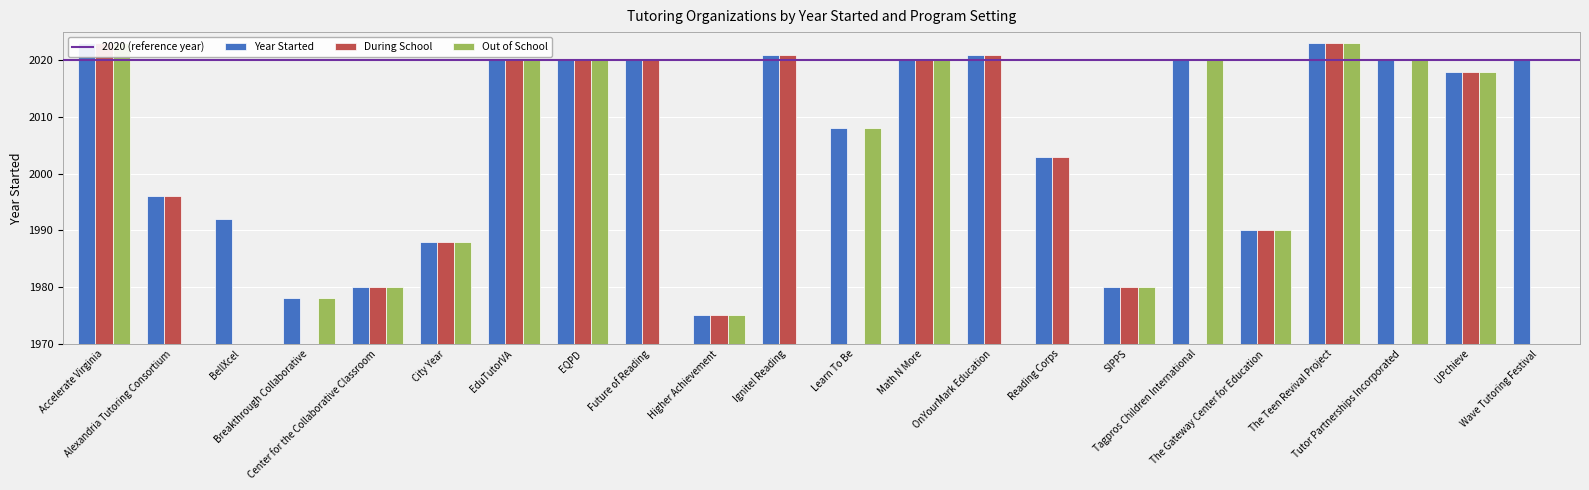

What is the sum of all Out of School values?

30063